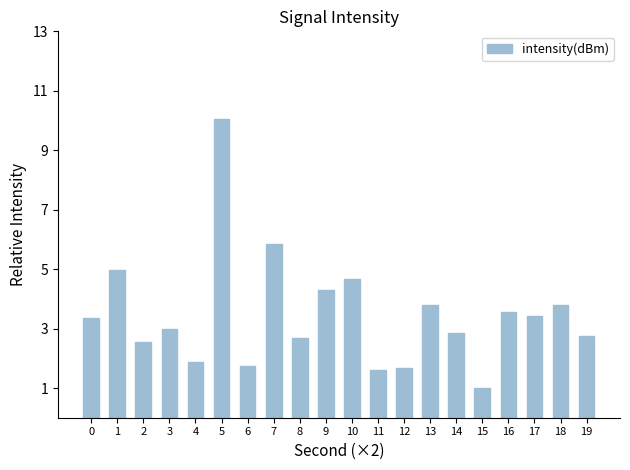

What is the value of the 17th bar from the left?

3.6